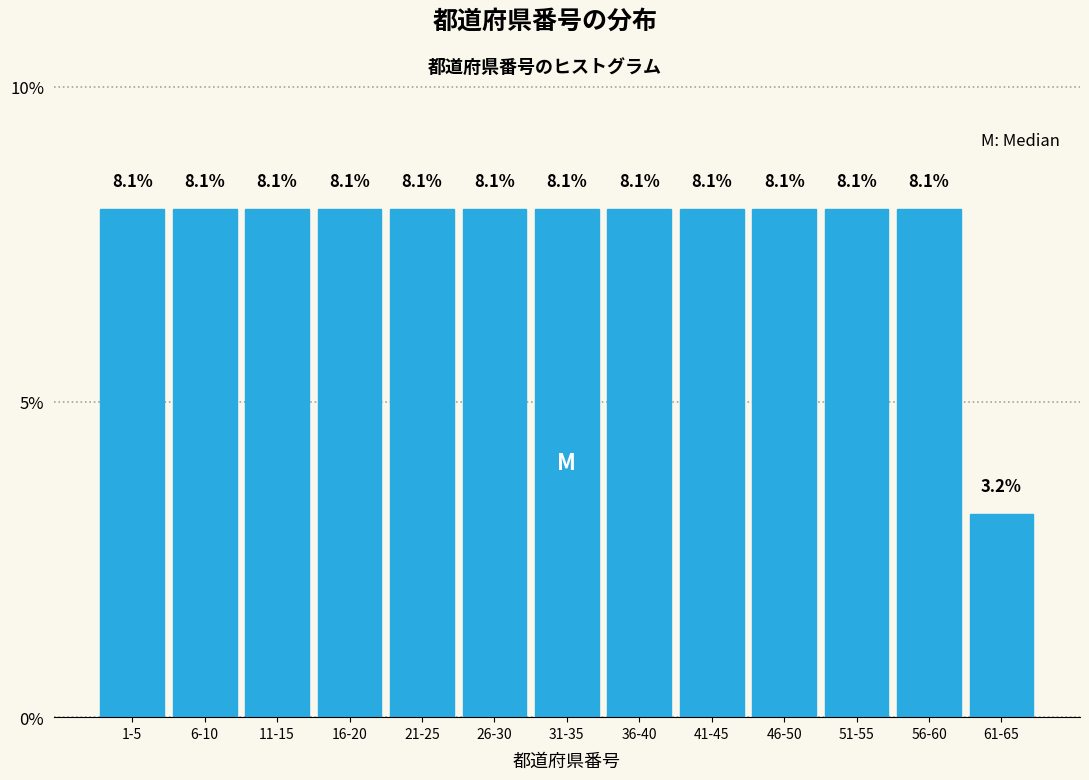

Reading right to left, list all the values displayed in this chart.

3.2	8.1	8.1	8.1	8.1	8.1	8.1	8.1	8.1	8.1	8.1	8.1	8.1